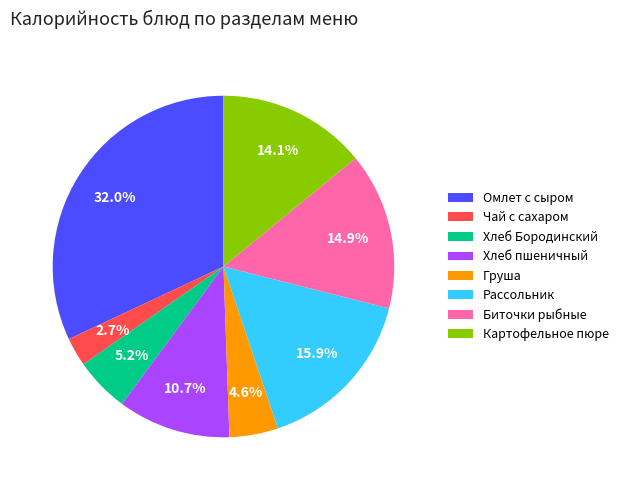

Which slice is the smallest?

Чай с сахаром